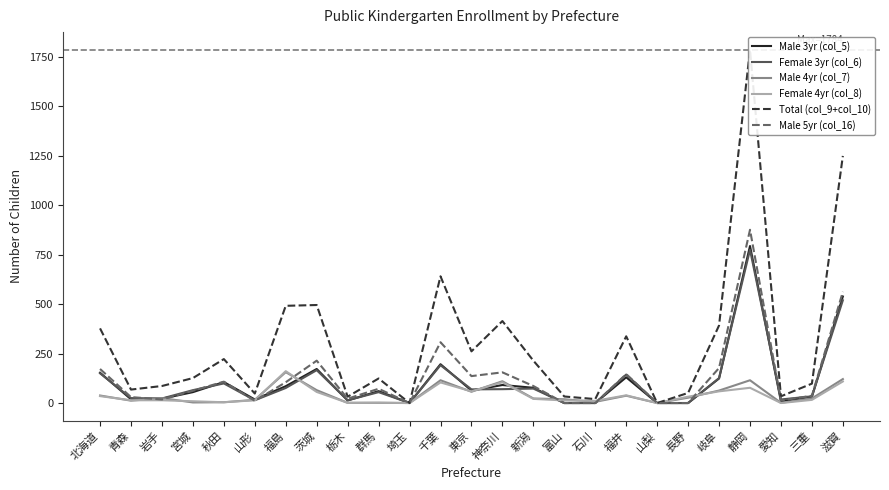

What is the label of the 9th point from the left?

栃木